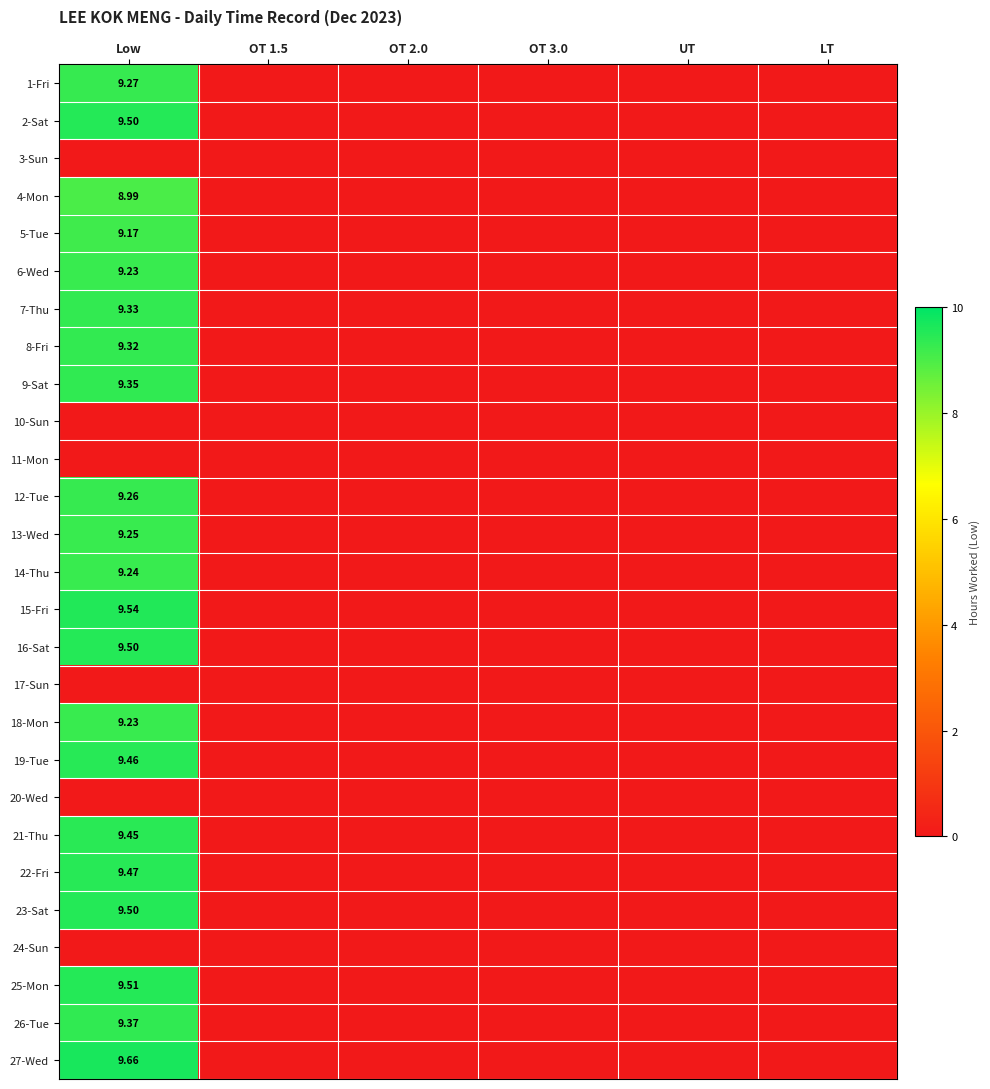

How many 6-Wed values are between 0 and 1?

5